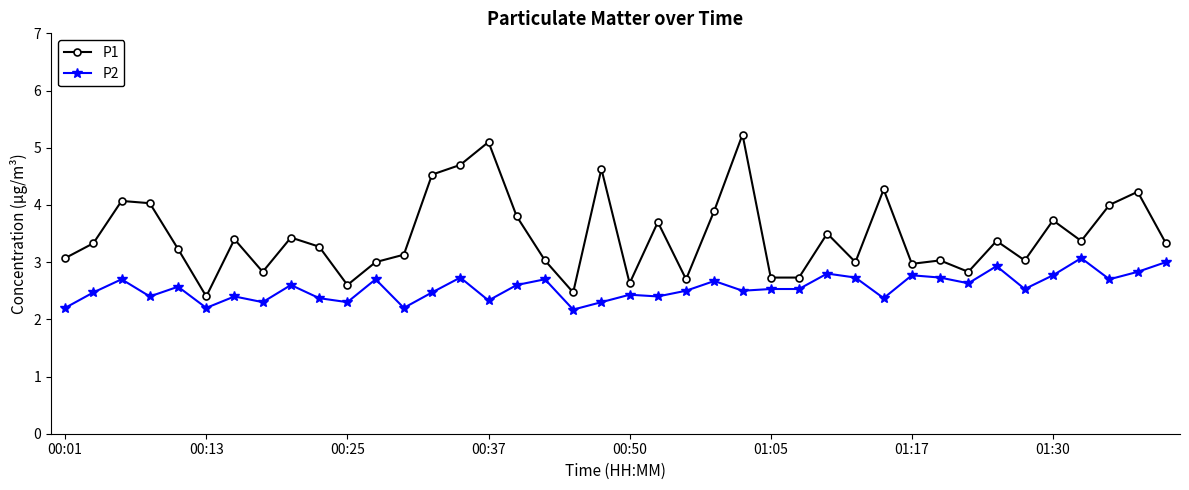

What is the value of the P1 point at the 4th from the left?

4.0